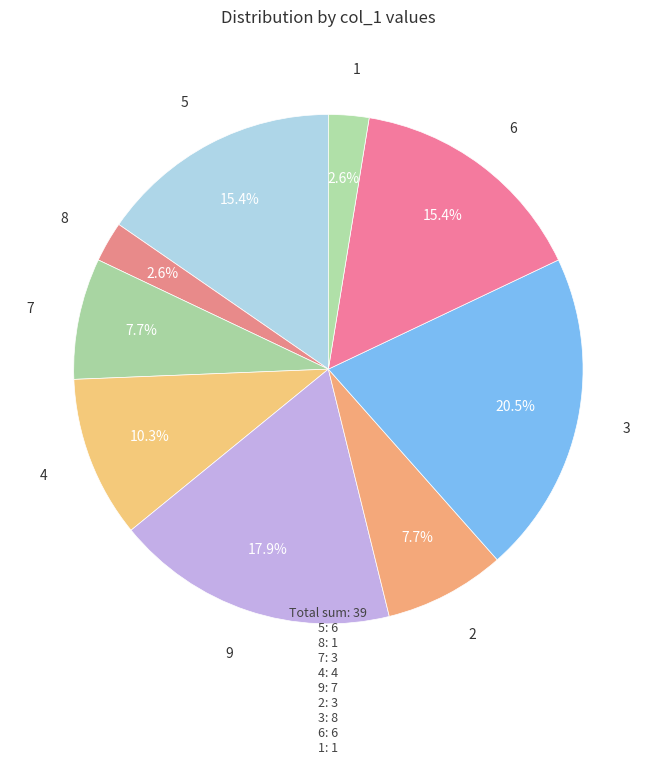

Combined, what portion of the pie is 7 and 2?

15.4%